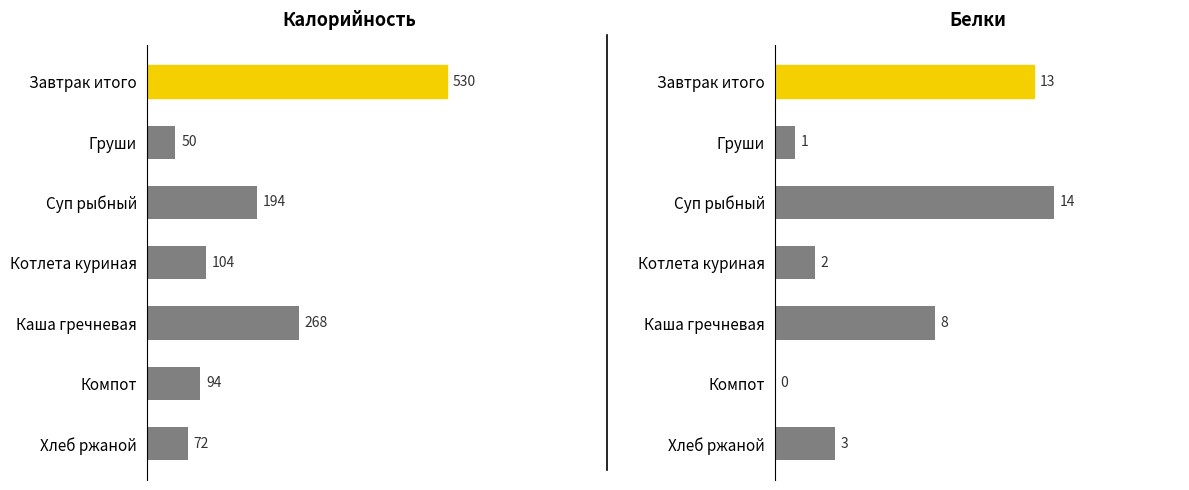

What is the value of the Калорийность bar at the 1st from the left?

530